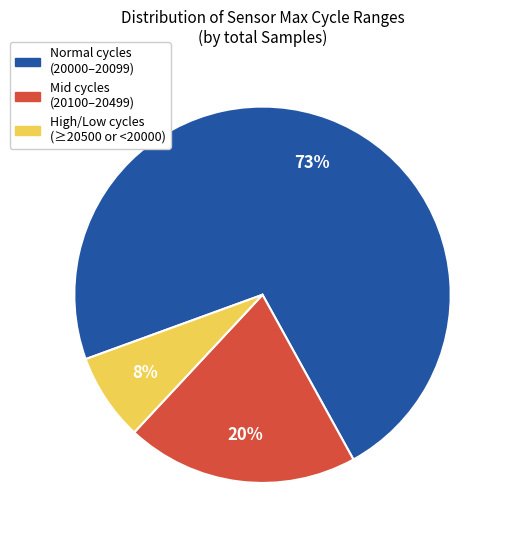

Is the sum of High/Low cycles (≥20500 or <20000) and Mid cycles (20100–20499) greater than half?

No